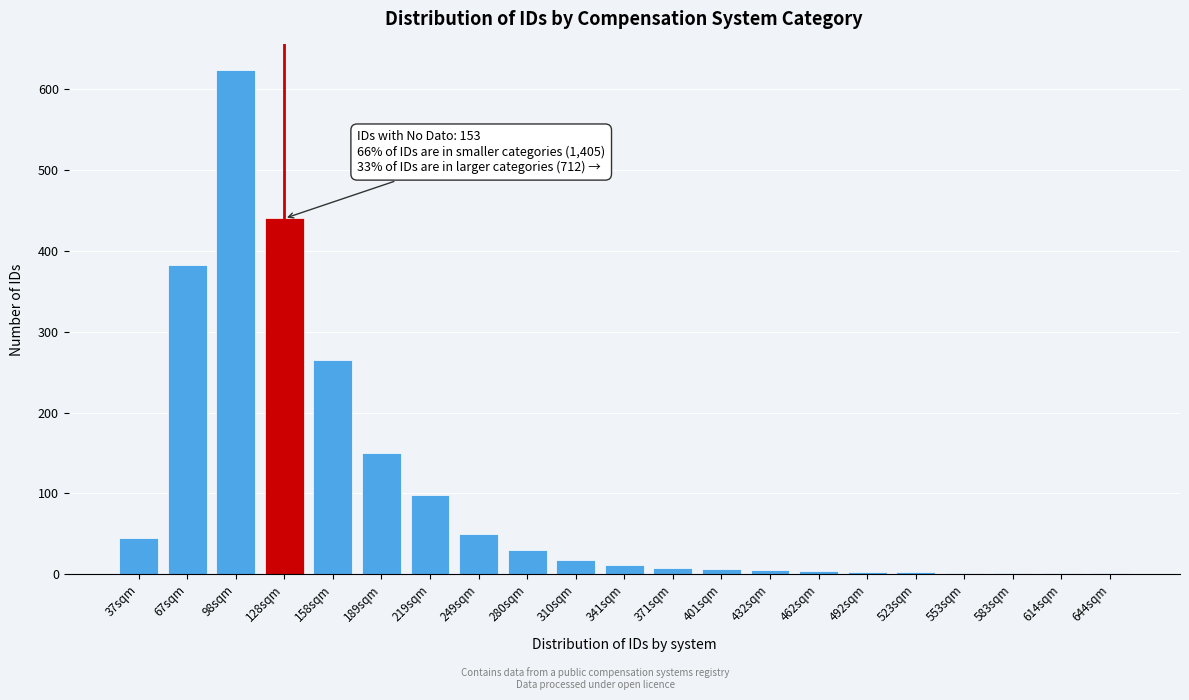

What is the change in value from 67sqm to 128sqm?

+57